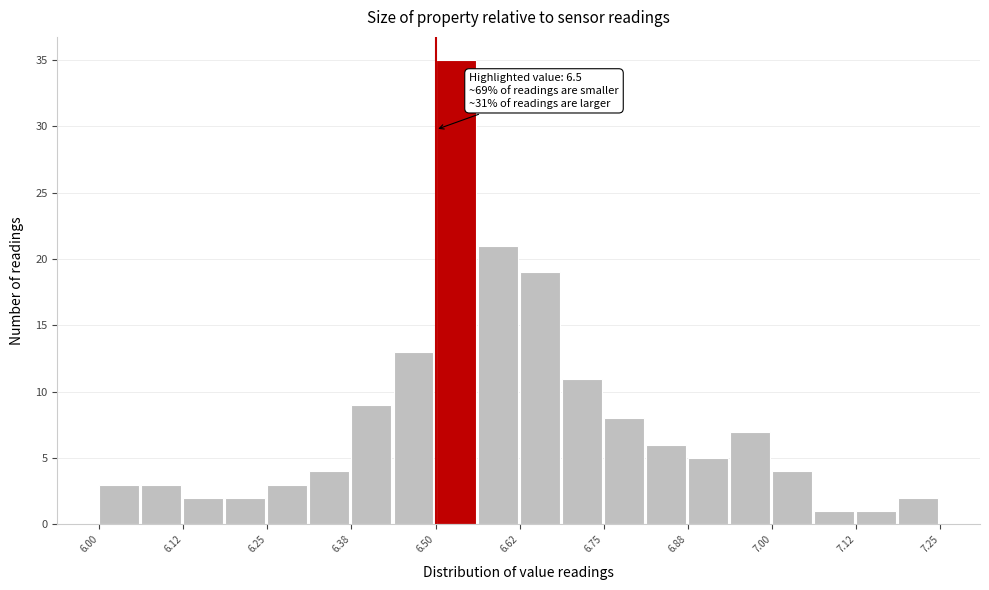

Around what value on the x-axis is the tallest bar? Give the approximate position of its centre, as read against the axis.

6.52